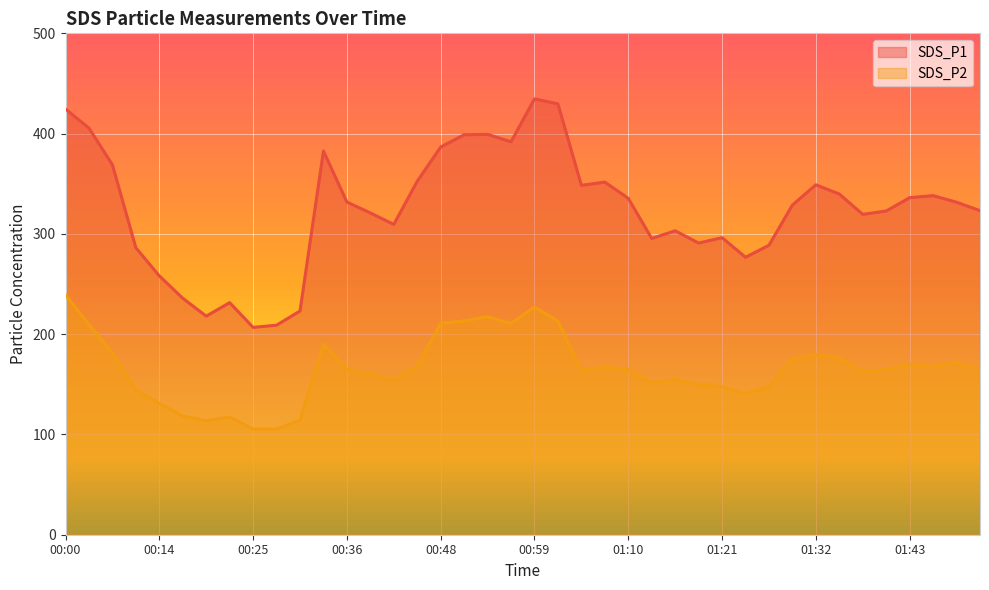

What is the value of the SDS_P1 point at the 15th from the left?

309.4